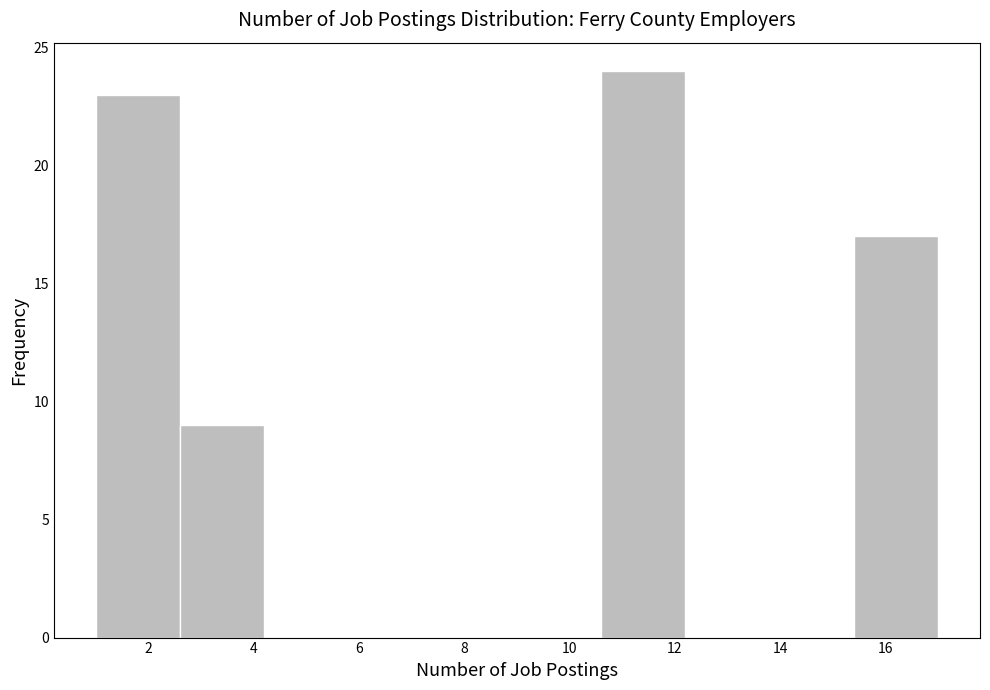

Reading left to right, transcribe this chart: for each bar, give the range it covers on the x-axis and its height. The values are not printed on the chart, so give them approximately, as read against the axis.

1.0 to 2.6: 23
2.6 to 4.2: 9
4.2 to 5.8: 0
5.8 to 7.4: 0
7.4 to 9.0: 0
9.0 to 10.6: 0
10.6 to 12.2: 24
12.2 to 13.8: 0
13.8 to 15.4: 0
15.4 to 17.0: 17